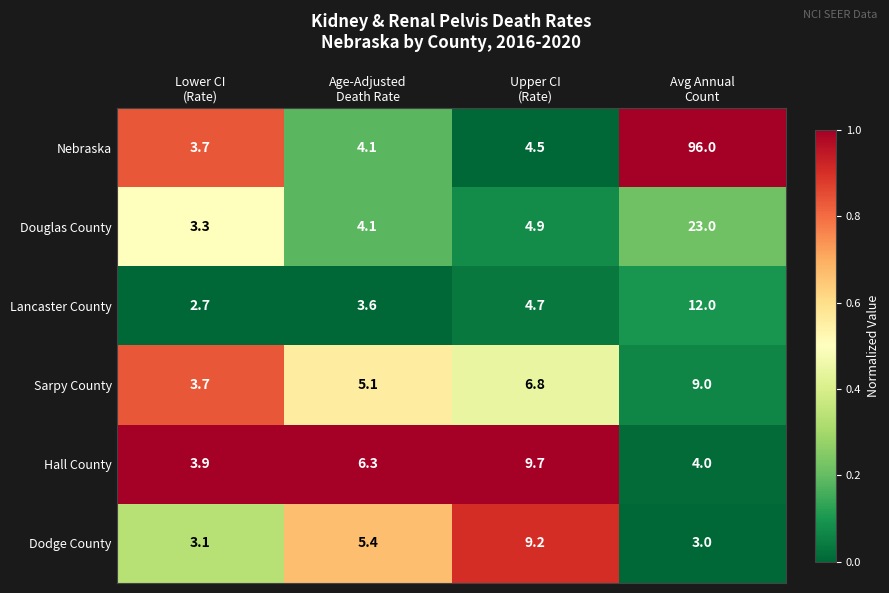

What is the average value of the Lancaster County series?

5.8